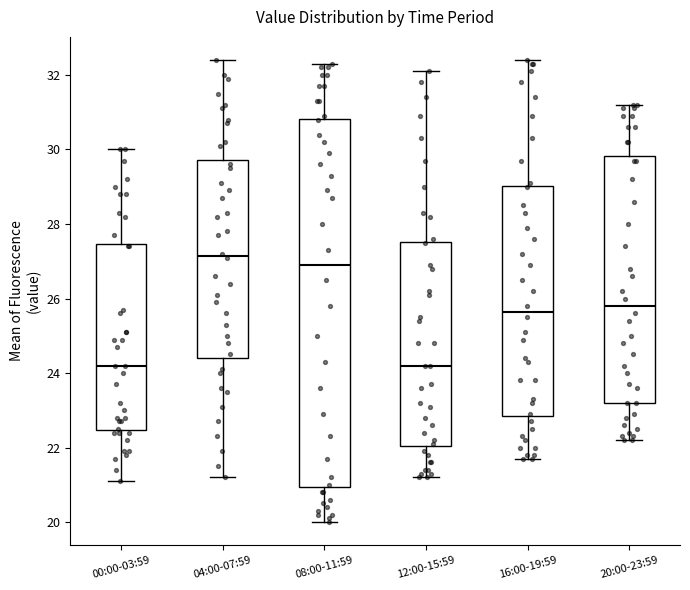

Where is the lower edge of the box for 04:00-07:59 on the y-axis? The values are not printed on the chart, so give them approximately, as read against the axis.

24.4